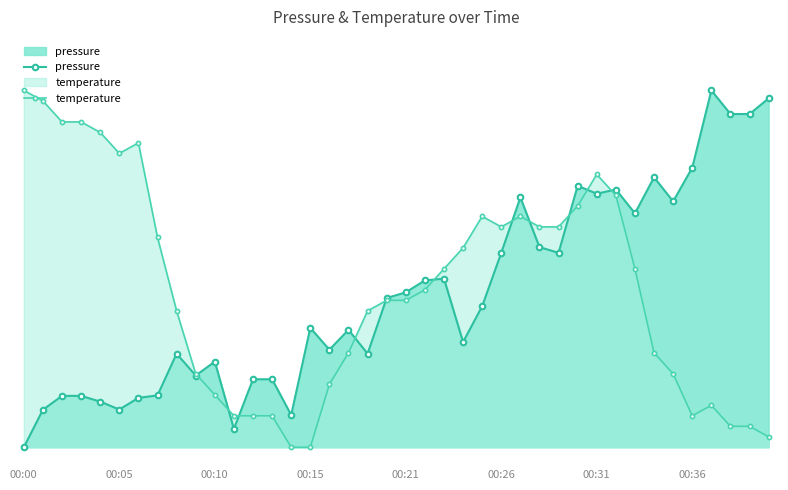

At how many categories does at least one series exceed 65?

19